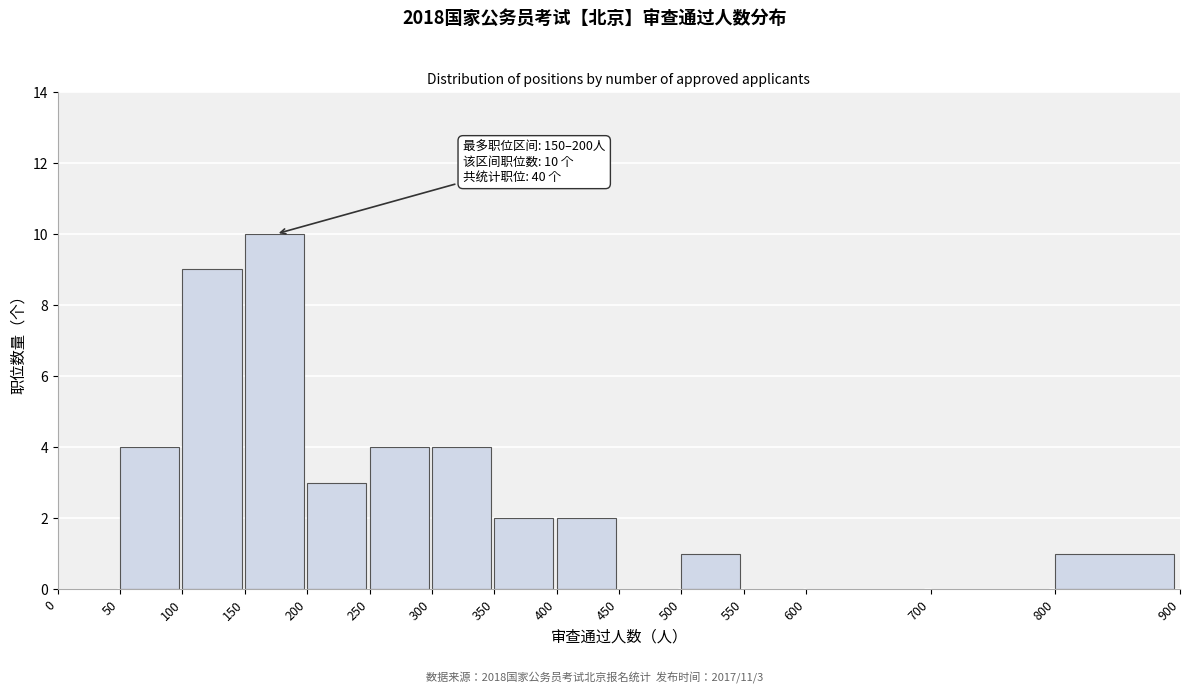

Which range on the x-axis has the tallest bar?

150 to 200